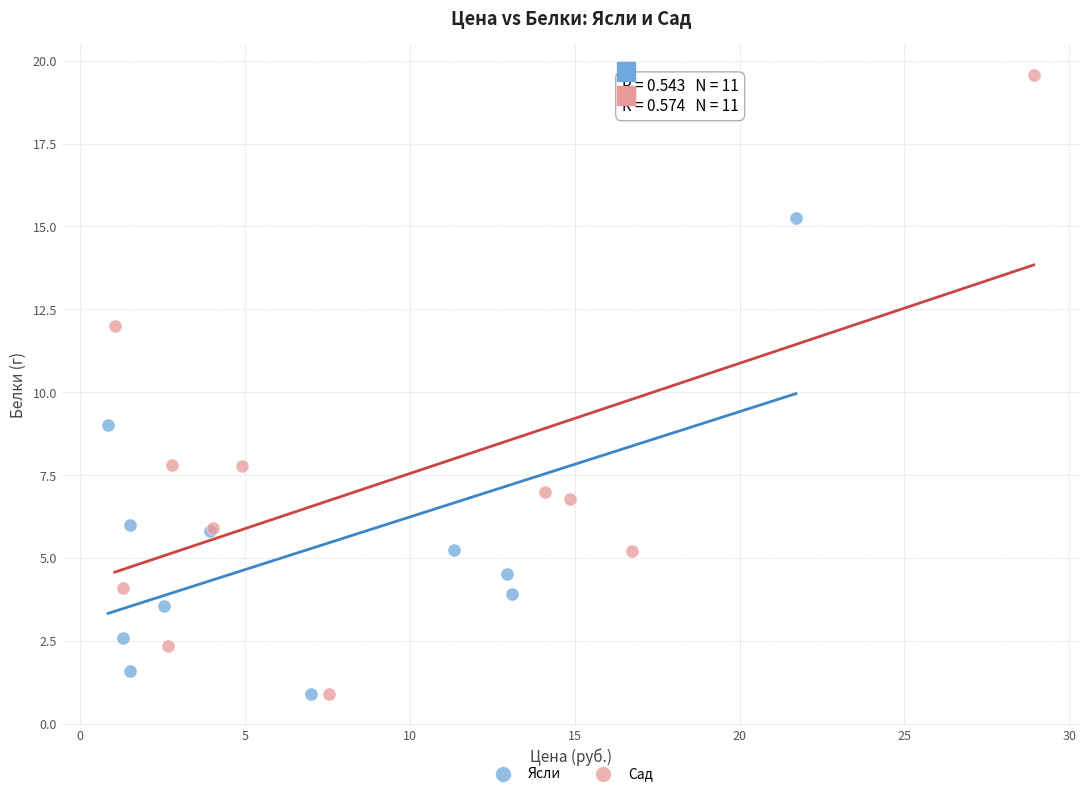

Which series contains the highest Y value?

Сад